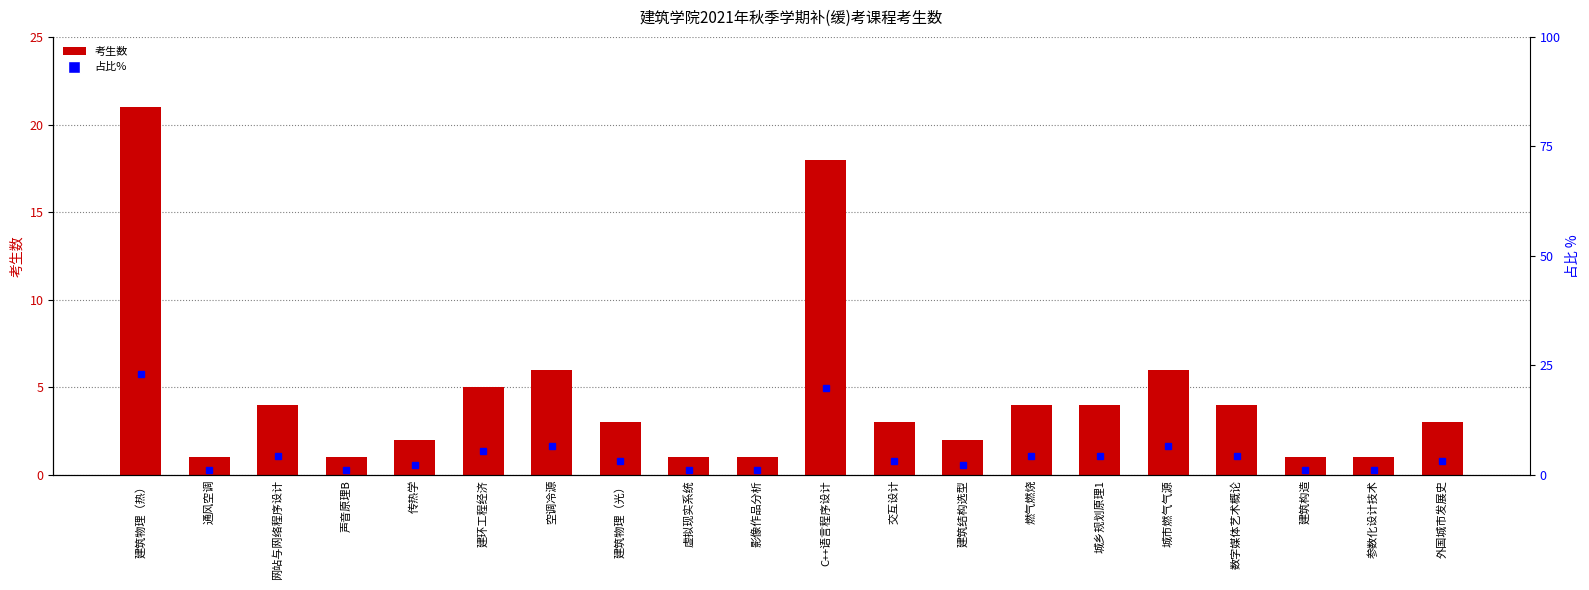

How many distinct data groups are displayed?

2